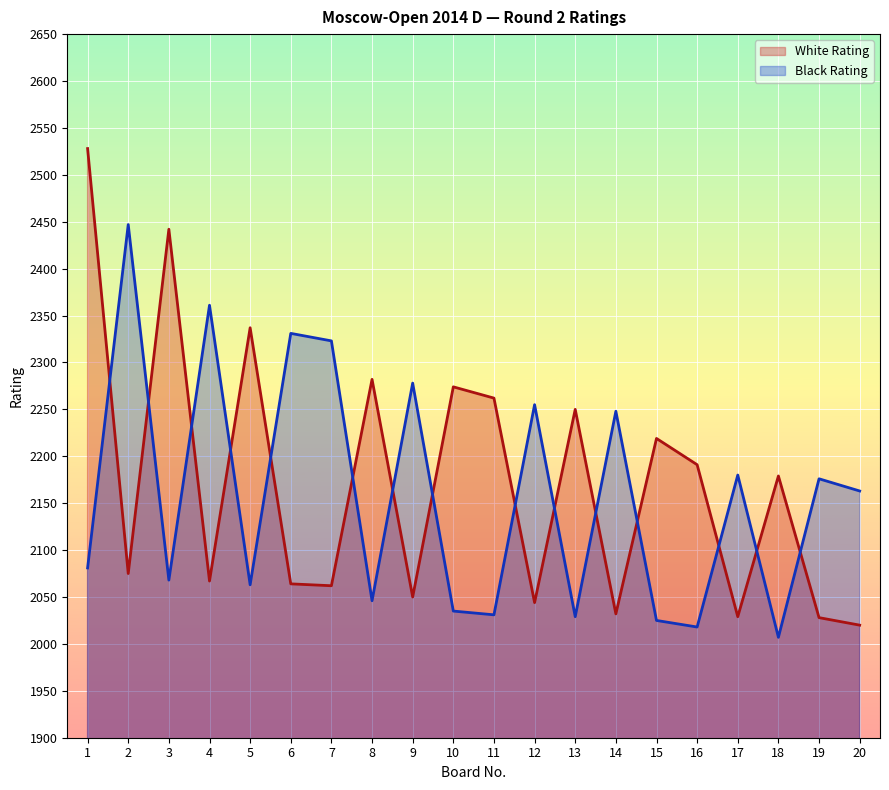

Which series has the largest range (max minus min)?

White Rating